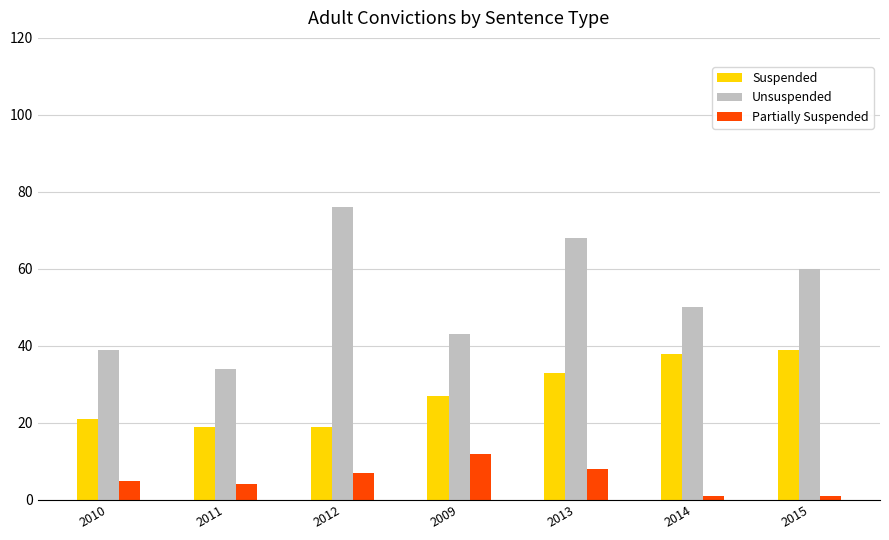

How many distinct data groups are displayed?

3